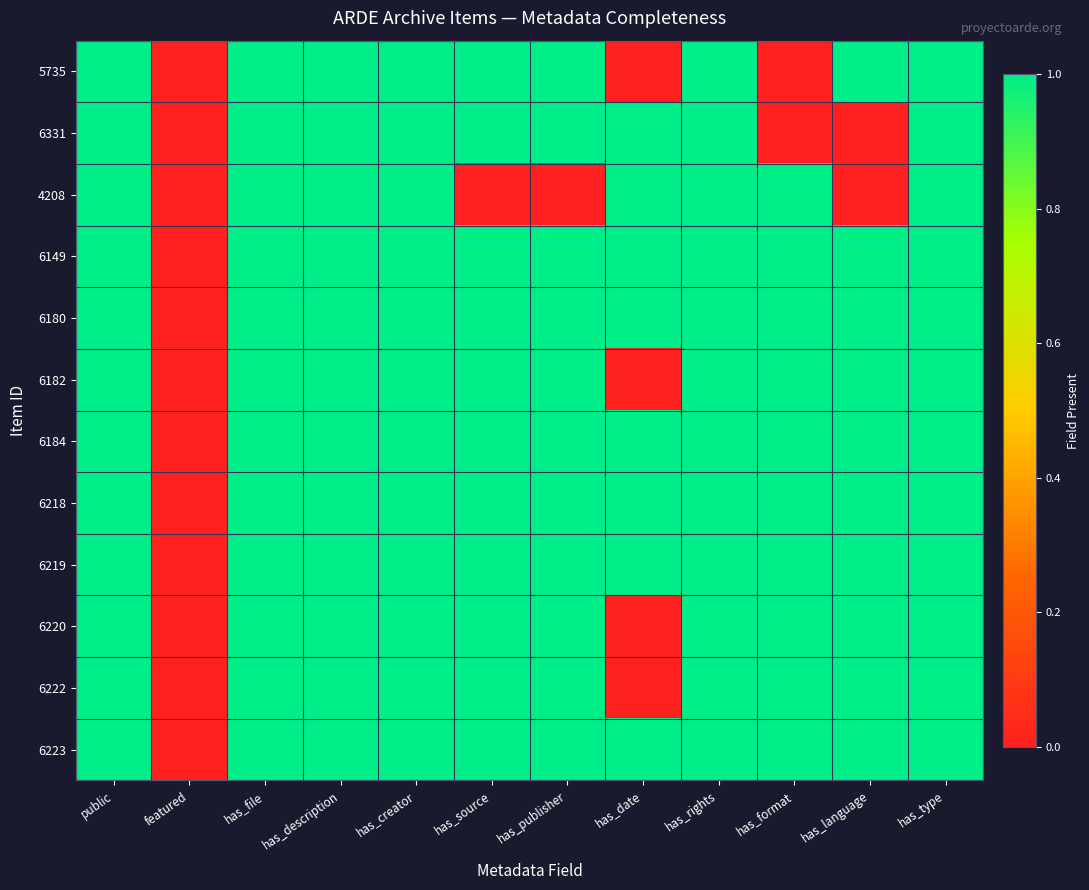

Reading left to right, list all the values displayed in this chart.

5735: public=1	featured=0	has_file=1	has_description=1	has_creator=1	has_source=1	has_publisher=1	has_date=0	has_rights=1	has_format=0	has_language=1	has_type=1
6331: public=1	featured=0	has_file=1	has_description=1	has_creator=1	has_source=1	has_publisher=1	has_date=1	has_rights=1	has_format=0	has_language=0	has_type=1
4208: public=1	featured=0	has_file=1	has_description=1	has_creator=1	has_source=0	has_publisher=0	has_date=1	has_rights=1	has_format=1	has_language=0	has_type=1
6149: public=1	featured=0	has_file=1	has_description=1	has_creator=1	has_source=1	has_publisher=1	has_date=1	has_rights=1	has_format=1	has_language=1	has_type=1
6180: public=1	featured=0	has_file=1	has_description=1	has_creator=1	has_source=1	has_publisher=1	has_date=1	has_rights=1	has_format=1	has_language=1	has_type=1
6182: public=1	featured=0	has_file=1	has_description=1	has_creator=1	has_source=1	has_publisher=1	has_date=0	has_rights=1	has_format=1	has_language=1	has_type=1
6184: public=1	featured=0	has_file=1	has_description=1	has_creator=1	has_source=1	has_publisher=1	has_date=1	has_rights=1	has_format=1	has_language=1	has_type=1
6218: public=1	featured=0	has_file=1	has_description=1	has_creator=1	has_source=1	has_publisher=1	has_date=1	has_rights=1	has_format=1	has_language=1	has_type=1
6219: public=1	featured=0	has_file=1	has_description=1	has_creator=1	has_source=1	has_publisher=1	has_date=1	has_rights=1	has_format=1	has_language=1	has_type=1
6220: public=1	featured=0	has_file=1	has_description=1	has_creator=1	has_source=1	has_publisher=1	has_date=0	has_rights=1	has_format=1	has_language=1	has_type=1
6222: public=1	featured=0	has_file=1	has_description=1	has_creator=1	has_source=1	has_publisher=1	has_date=0	has_rights=1	has_format=1	has_language=1	has_type=1
6223: public=1	featured=0	has_file=1	has_description=1	has_creator=1	has_source=1	has_publisher=1	has_date=1	has_rights=1	has_format=1	has_language=1	has_type=1